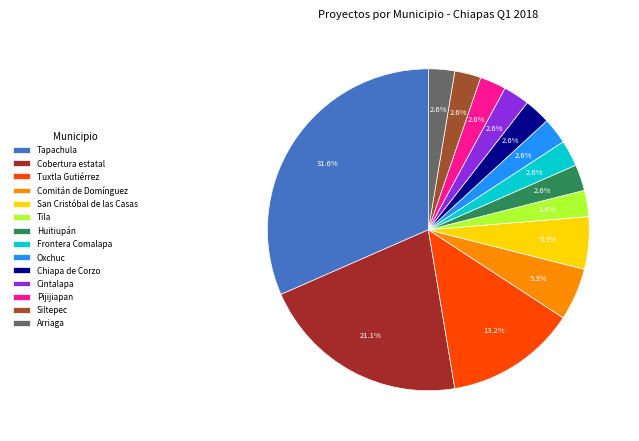

Is there a majority slice in this chart?

No